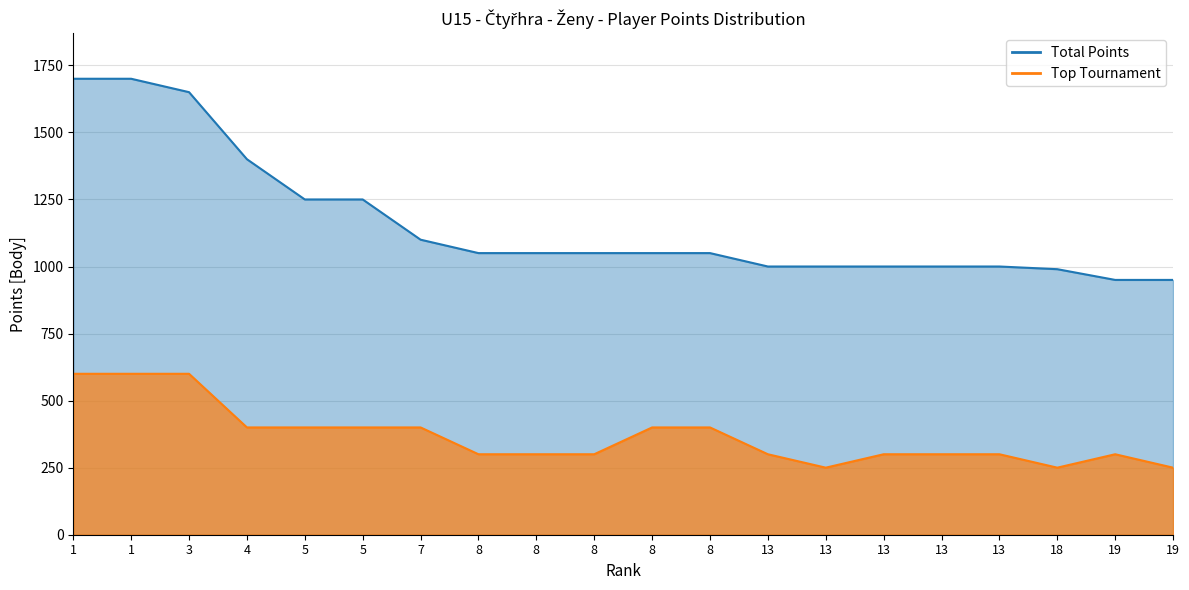

What is the average value of the Top Tournament series?

368